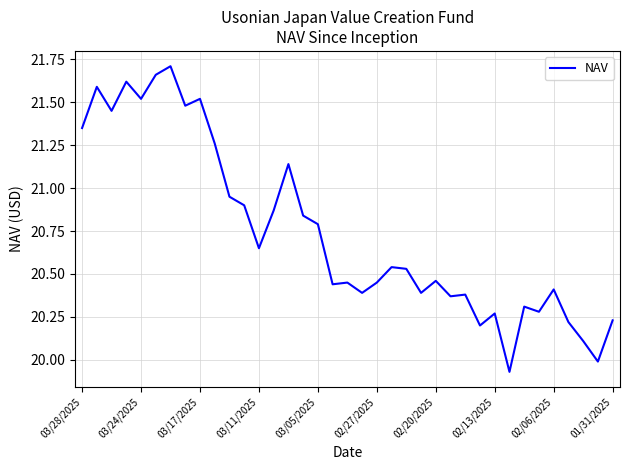

What is the difference between the maximum and minimum values?

1.8